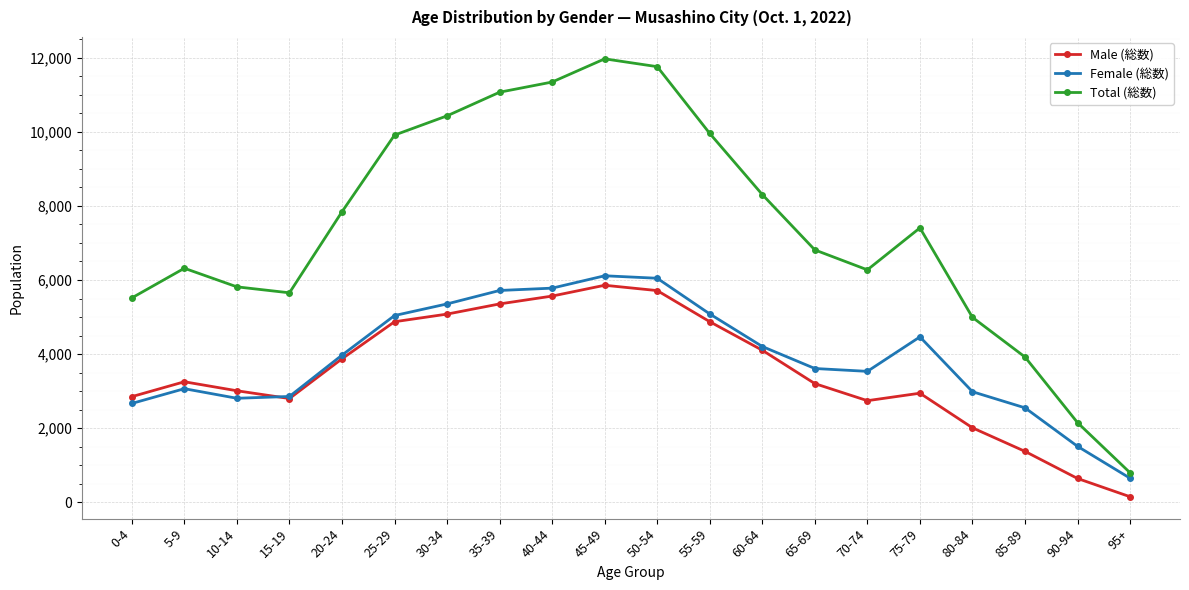

True or false: Male (総数) has more than 2 interior local peaks.

True